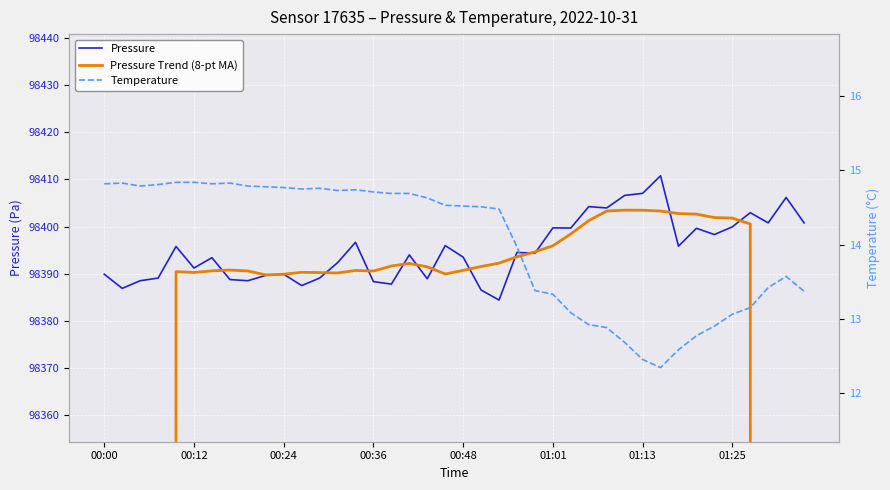

Is it true that pressure equals 49060.2 at 00:48?

False